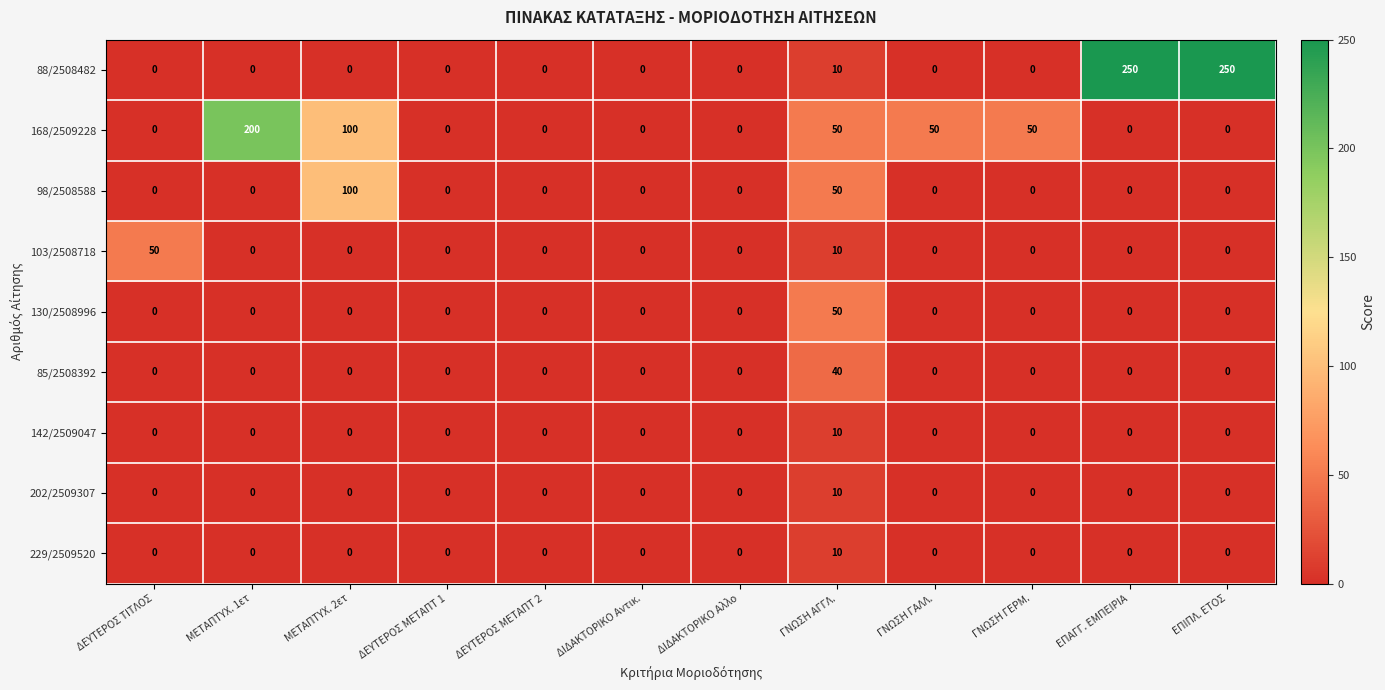

What is the difference between the highest and lowest values at ΜΕΤΑΠΤΥΧ. 1ετ?

200